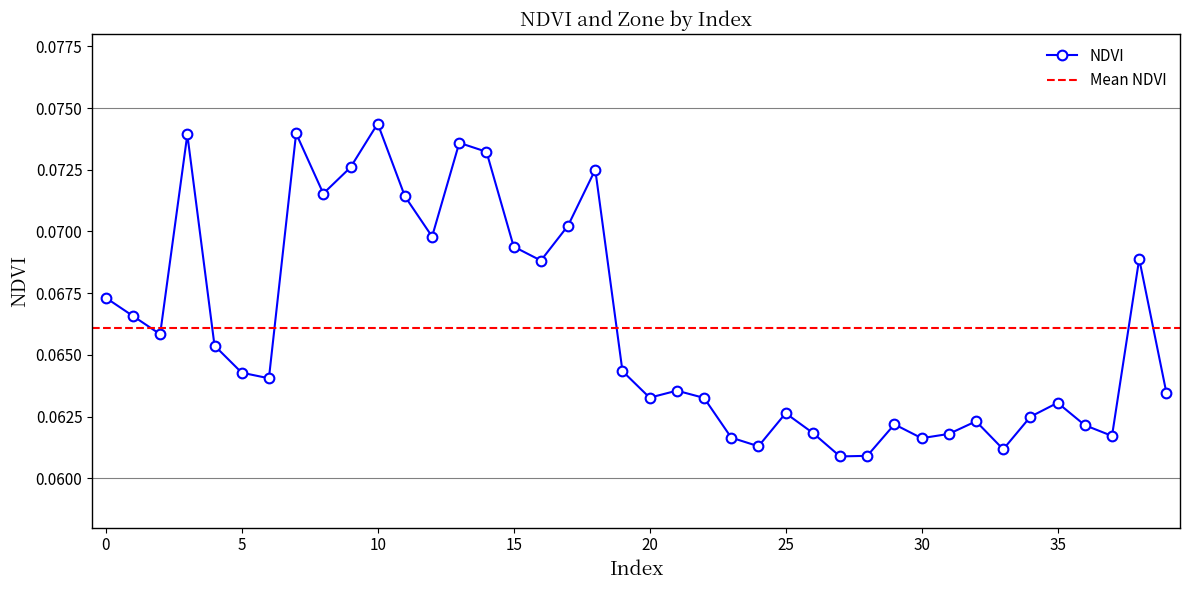

True or false: the data shows 0.0 at 26.

False